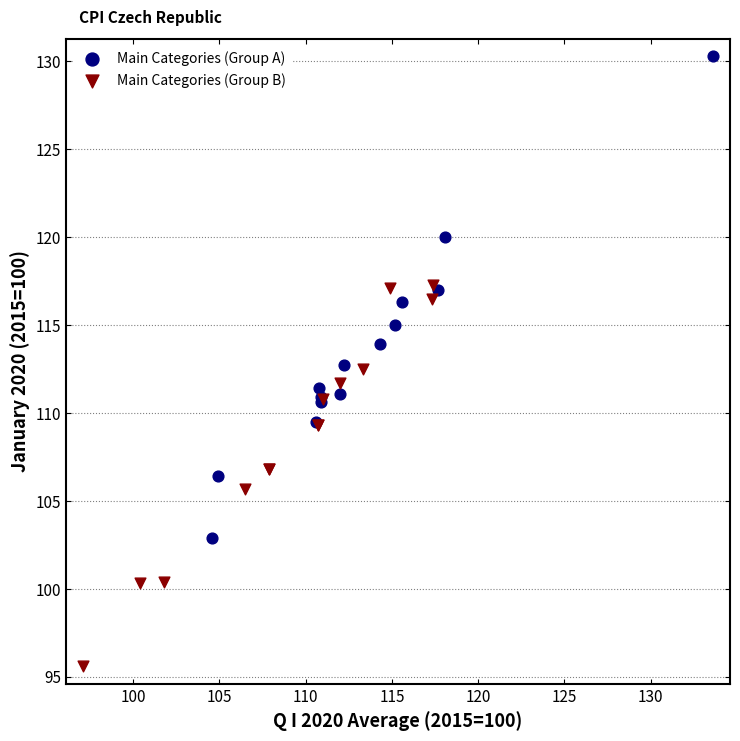

Which series reaches the minimum Y coordinate?

Main Categories (Group B)